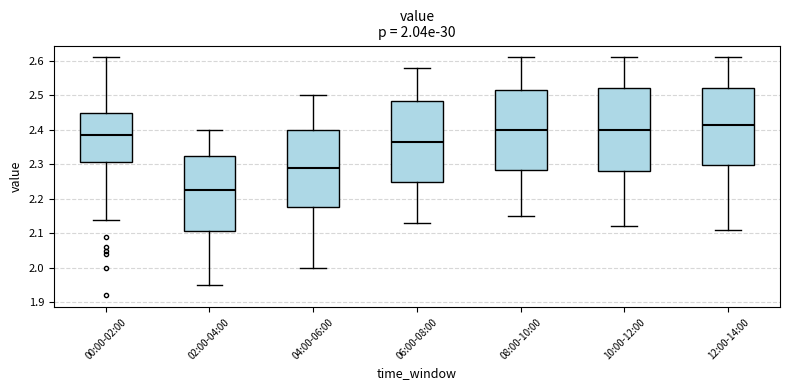

Which box has the highest median line?

12:00-14:00